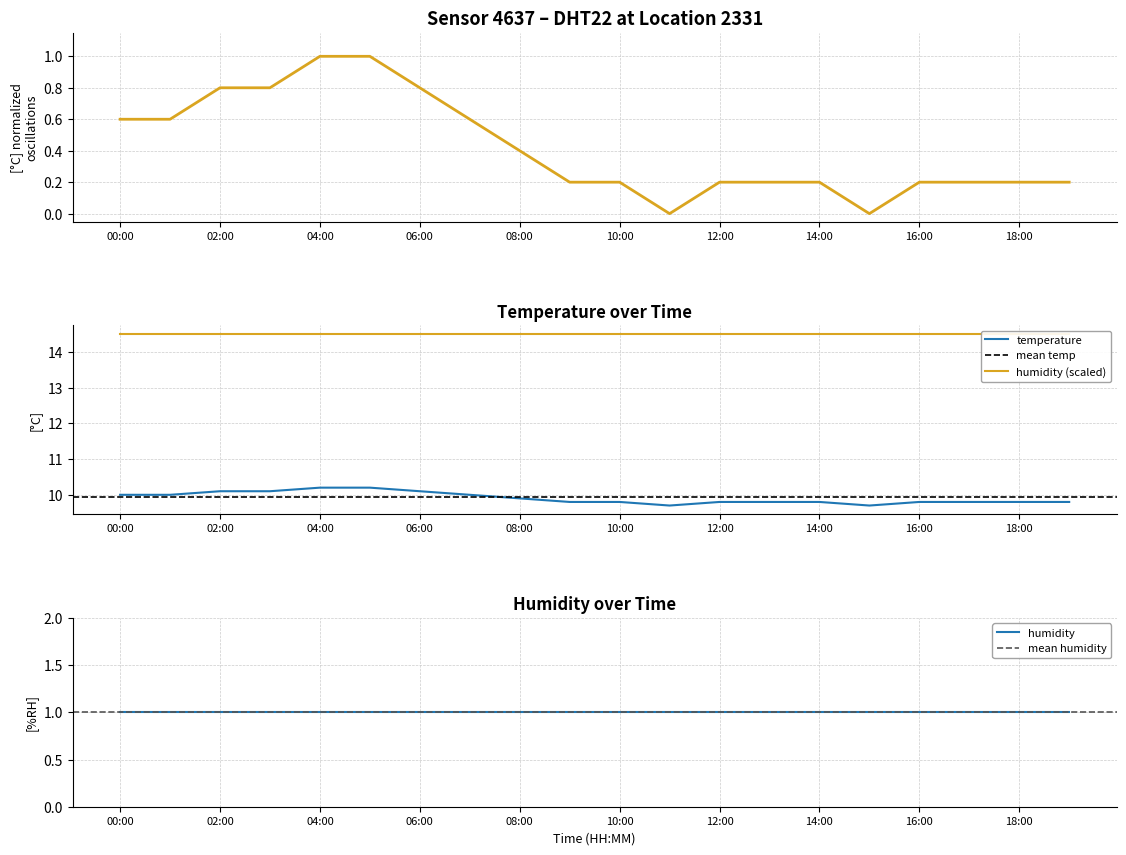

Is it true that temperature equals 9.8 at 10:00?

True